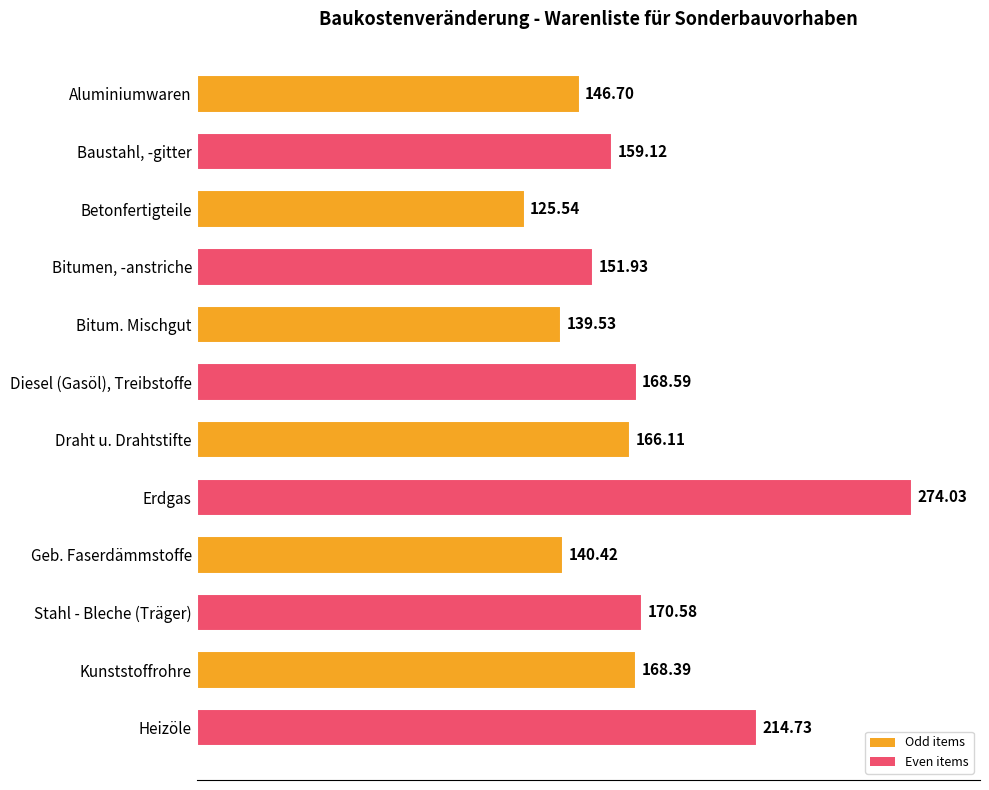

Rank the categories by value from lowest to highest.

Betonfertigteile, Bitum. Mischgut, Geb. Faserdämmstoffe, Aluminiumwaren, Bitumen, -anstriche, Baustahl, -gitter, Draht u. Drahtstifte, Kunststoffrohre, Diesel (Gasöl), Treibstoffe, Stahl - Bleche (Träger), Heizöle, Erdgas